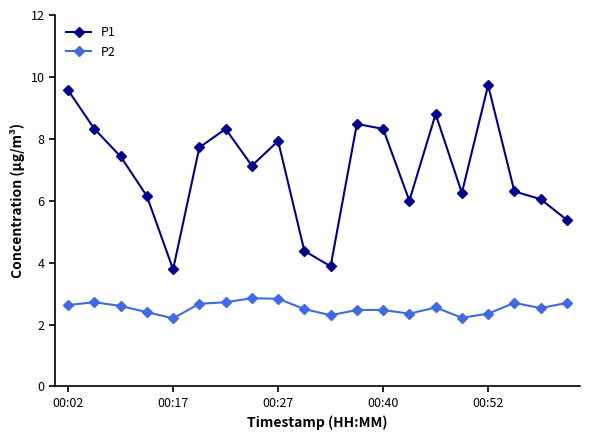

How many values in the P1 series exceed 7?

11